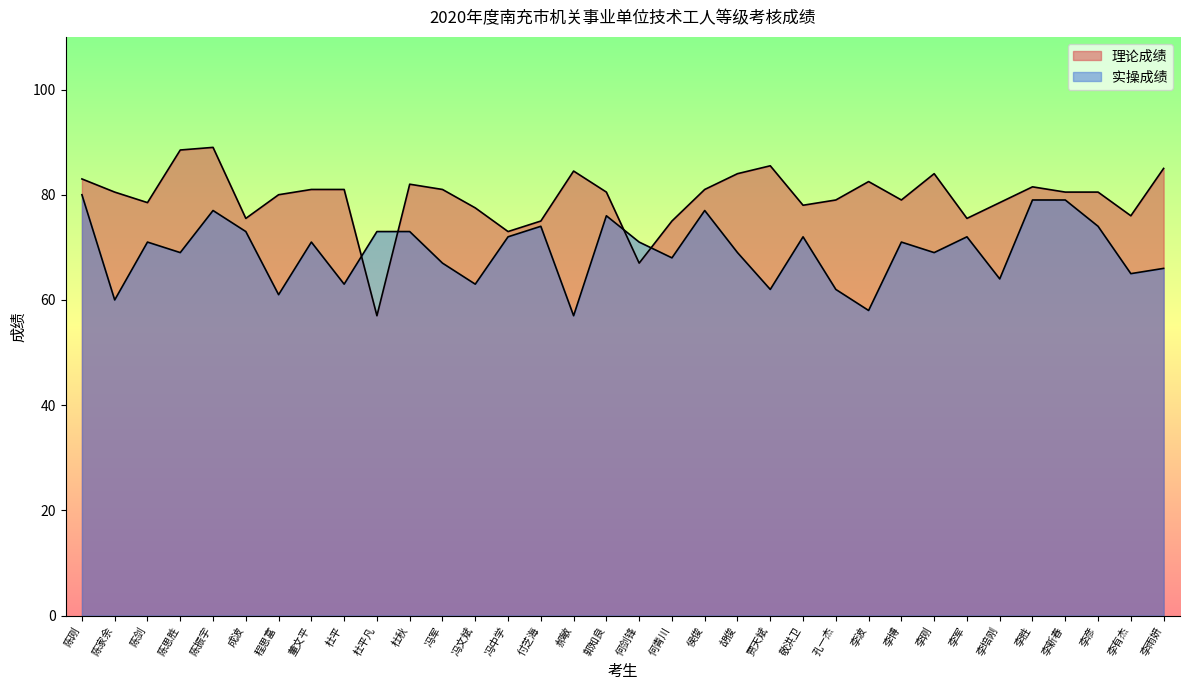

At how many categories does at least one series exceed 59?

34